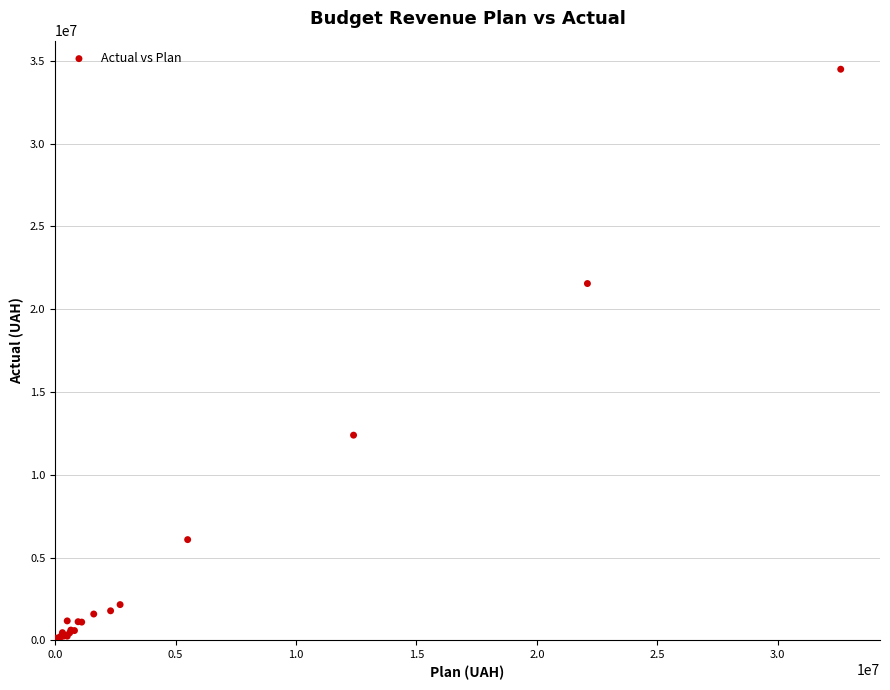

What Y value in the scatter plot is closest to 17244550?

21545848.2